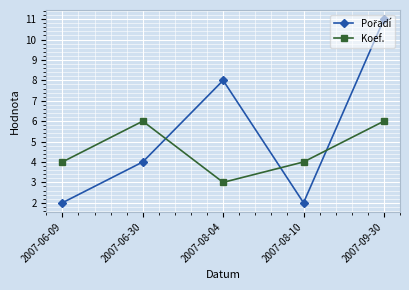

What is the spread (max minus min) of values at 2007-09-30?

5